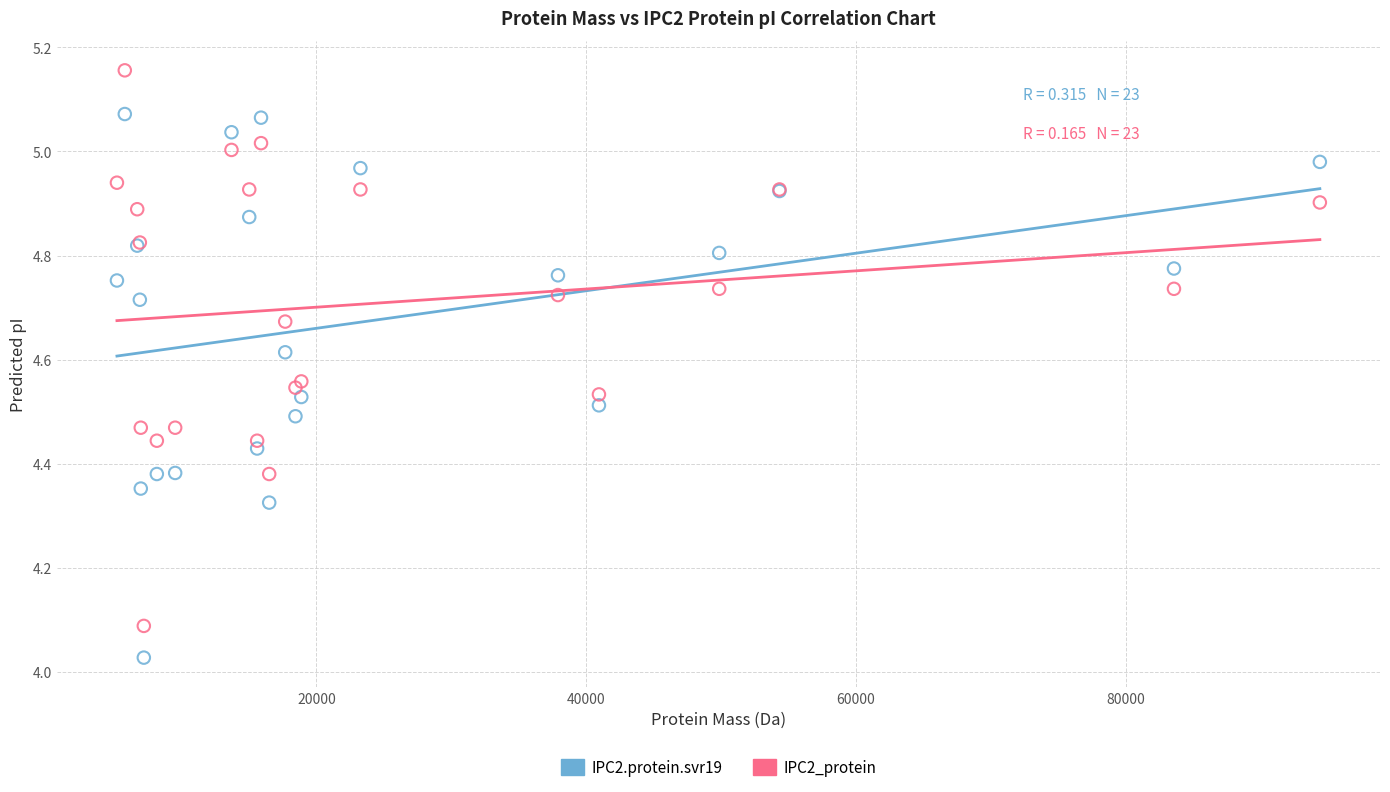

In the IPC2_protein series, what Y value is closest to 4?

4.1